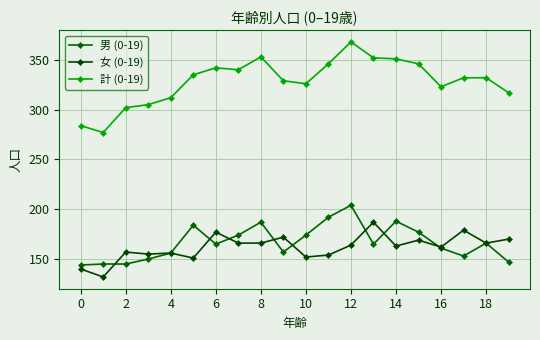

Does the chart display data point markers on the line(s)?

Yes